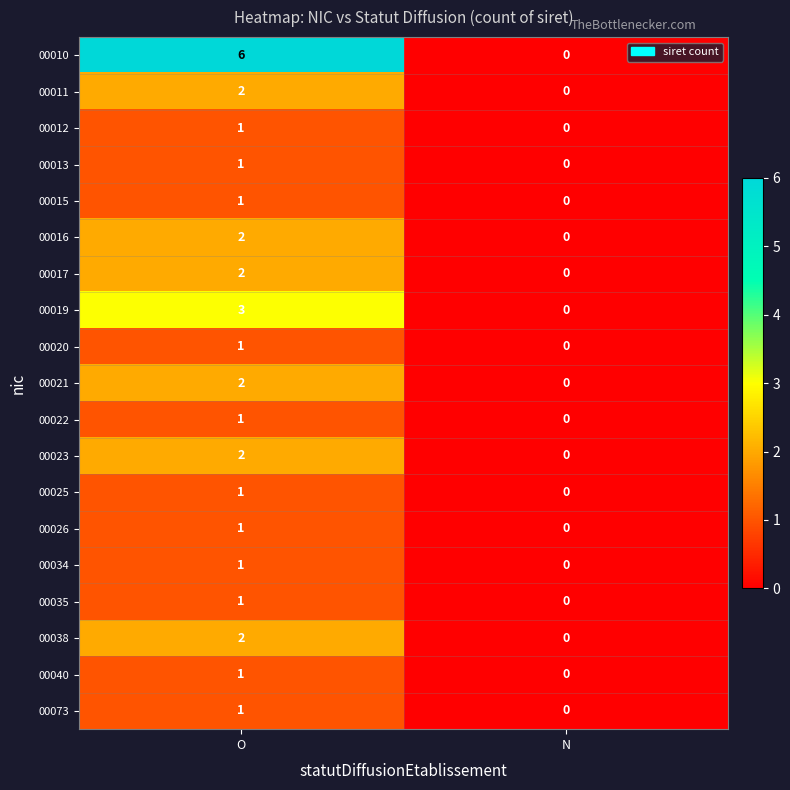

What is the greatest value displayed?

6